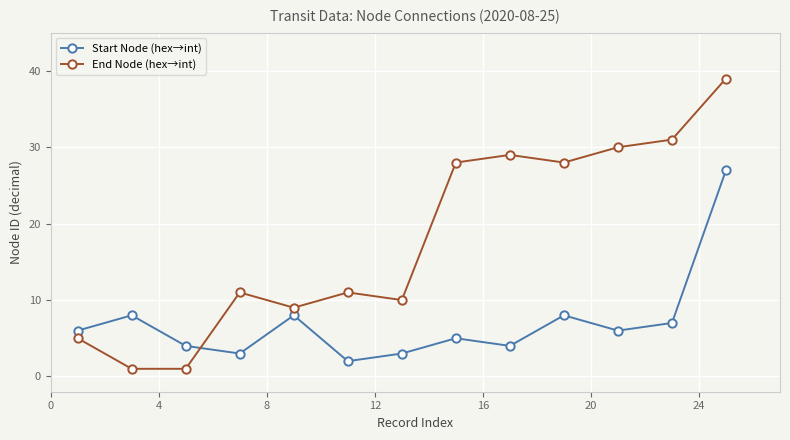

Which series has the widest spread of values?

End Node (hex→int)